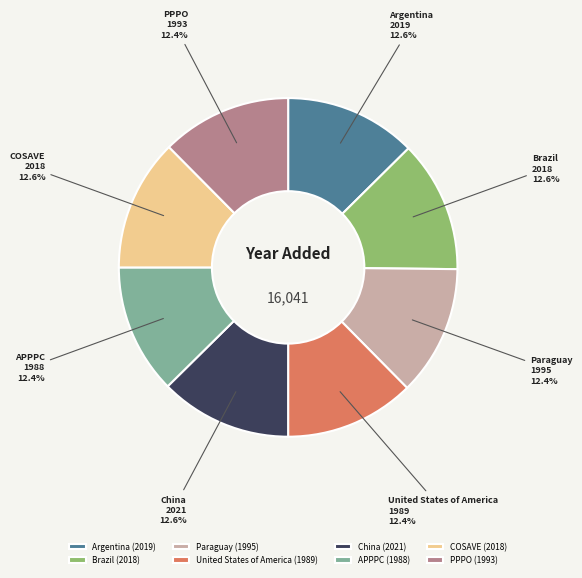

To the nearest percent, what portion does Brazil represent?

13%